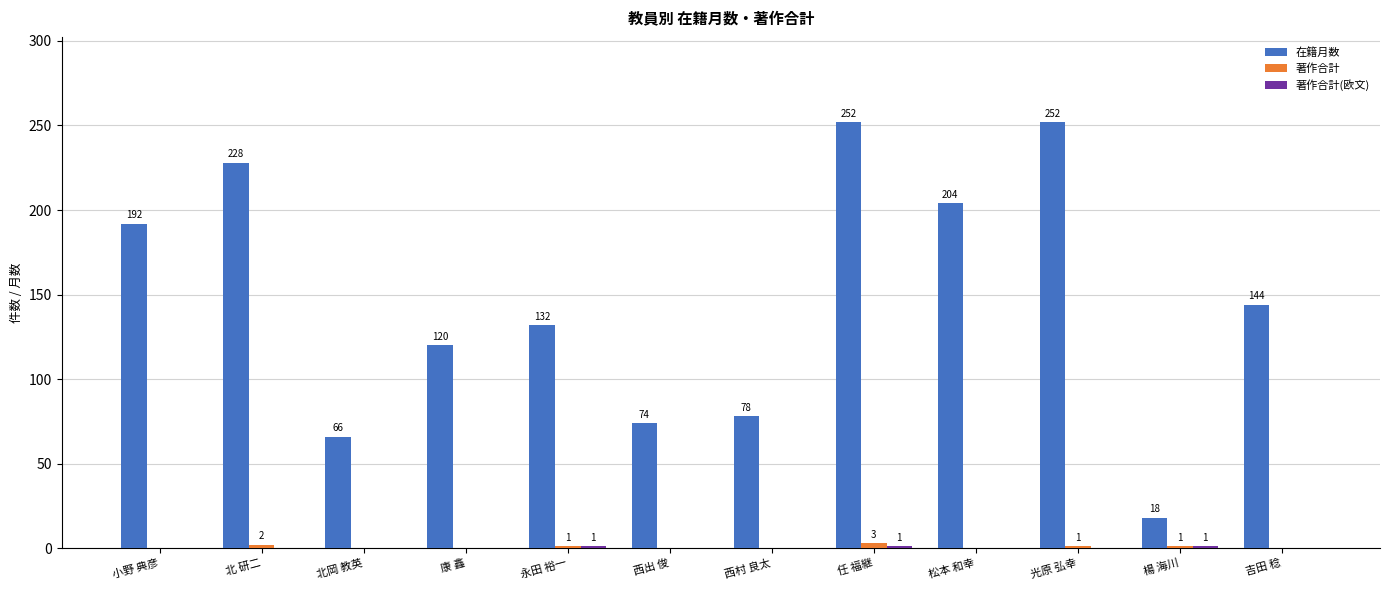

At which category is the sum across all series the highest?

任 福継